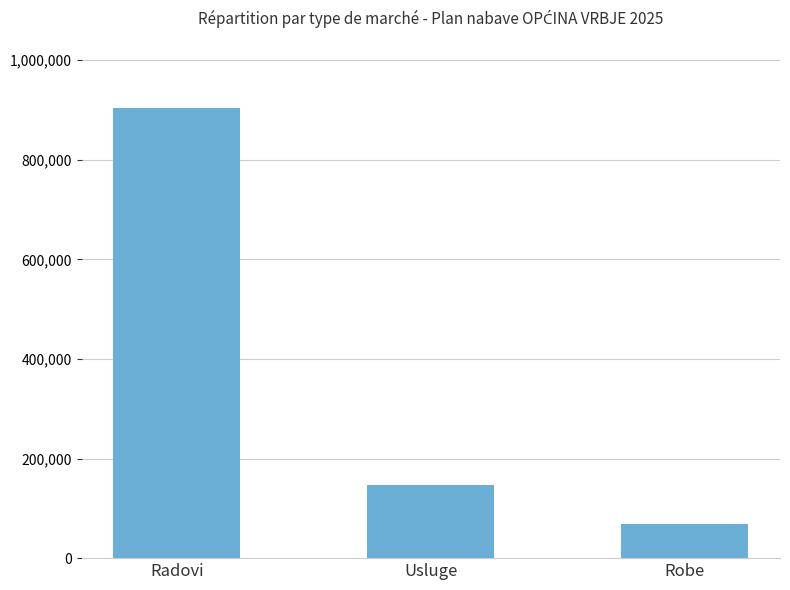

How many series are shown in this chart?

1